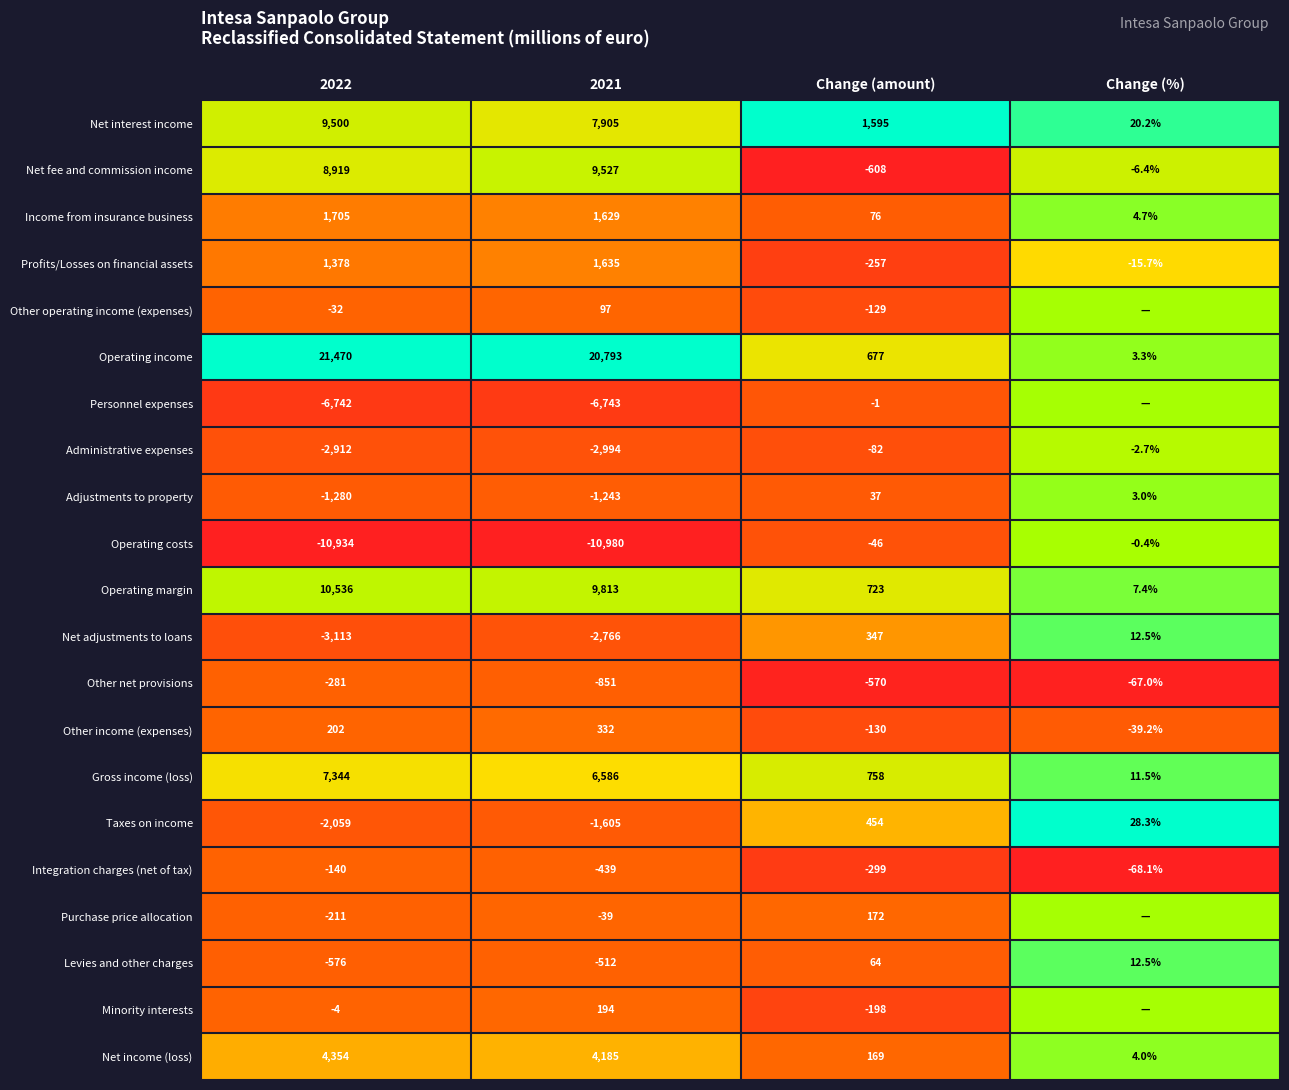

Between 2022 and Change (amount), which series saw the biggest shift?

Operating income